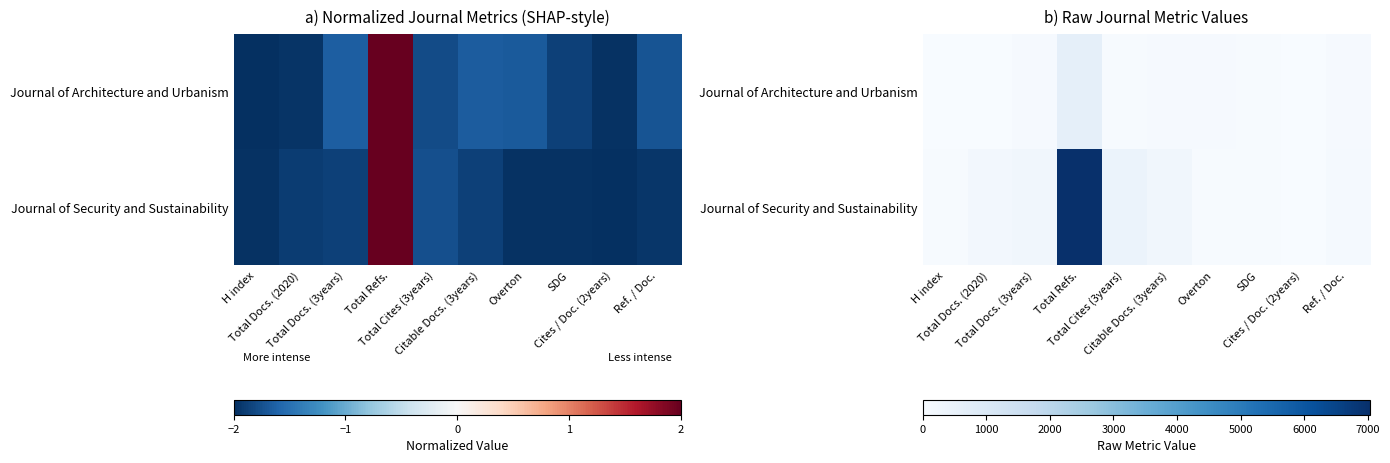

Is the value of Journal of Security and Sustainability at Total Docs. (3years) greater than the value of Journal of Architecture and Urbanism at Total Cites (3years)?

Yes